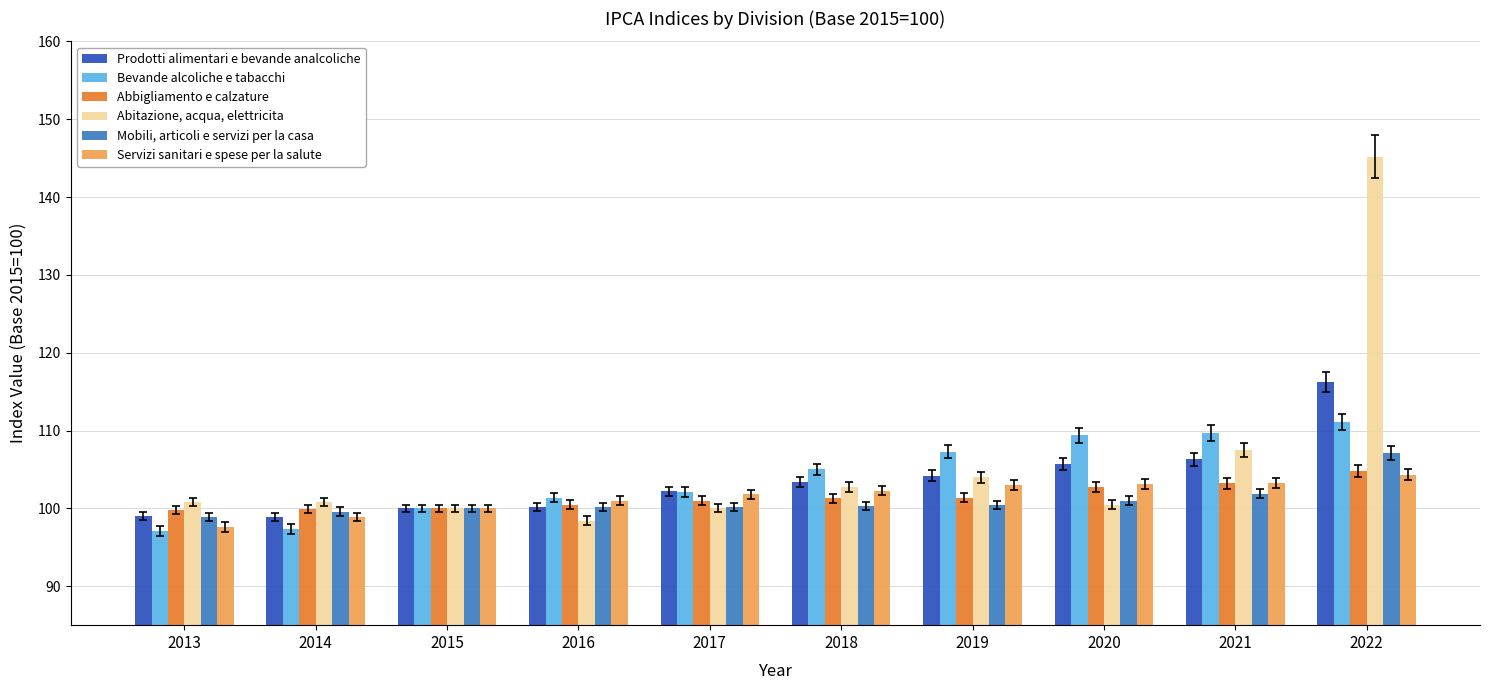

What is the sum of all Abitazione, acqua, elettricita values?

1060.0